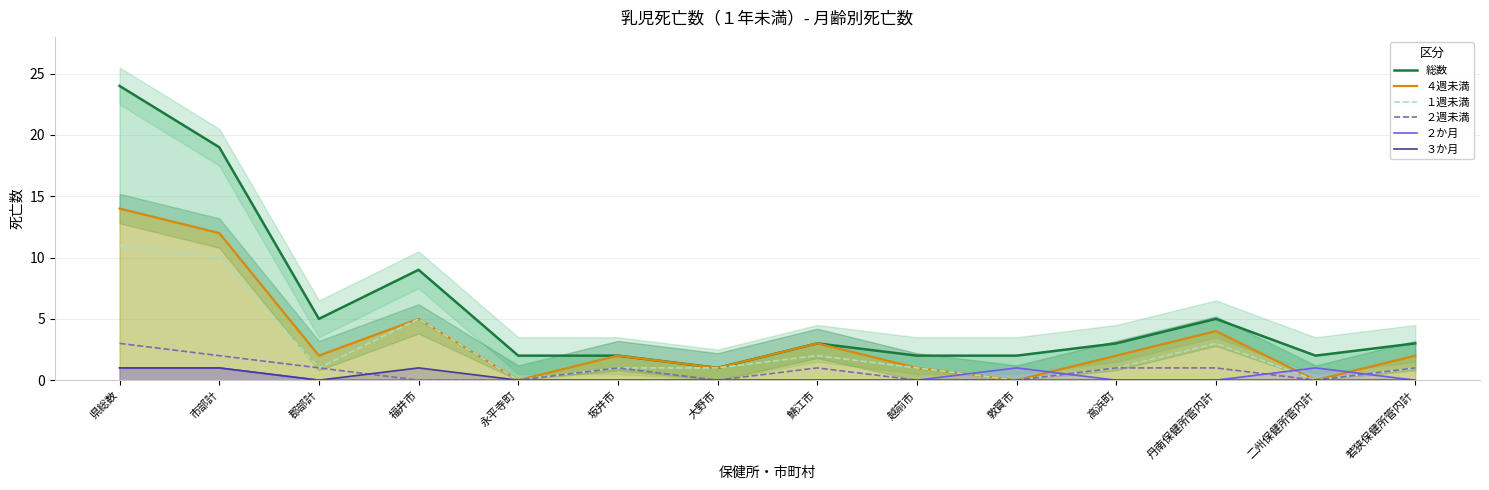

True or false: ４週未満 has more than 2 points higher than both neighbors.

True